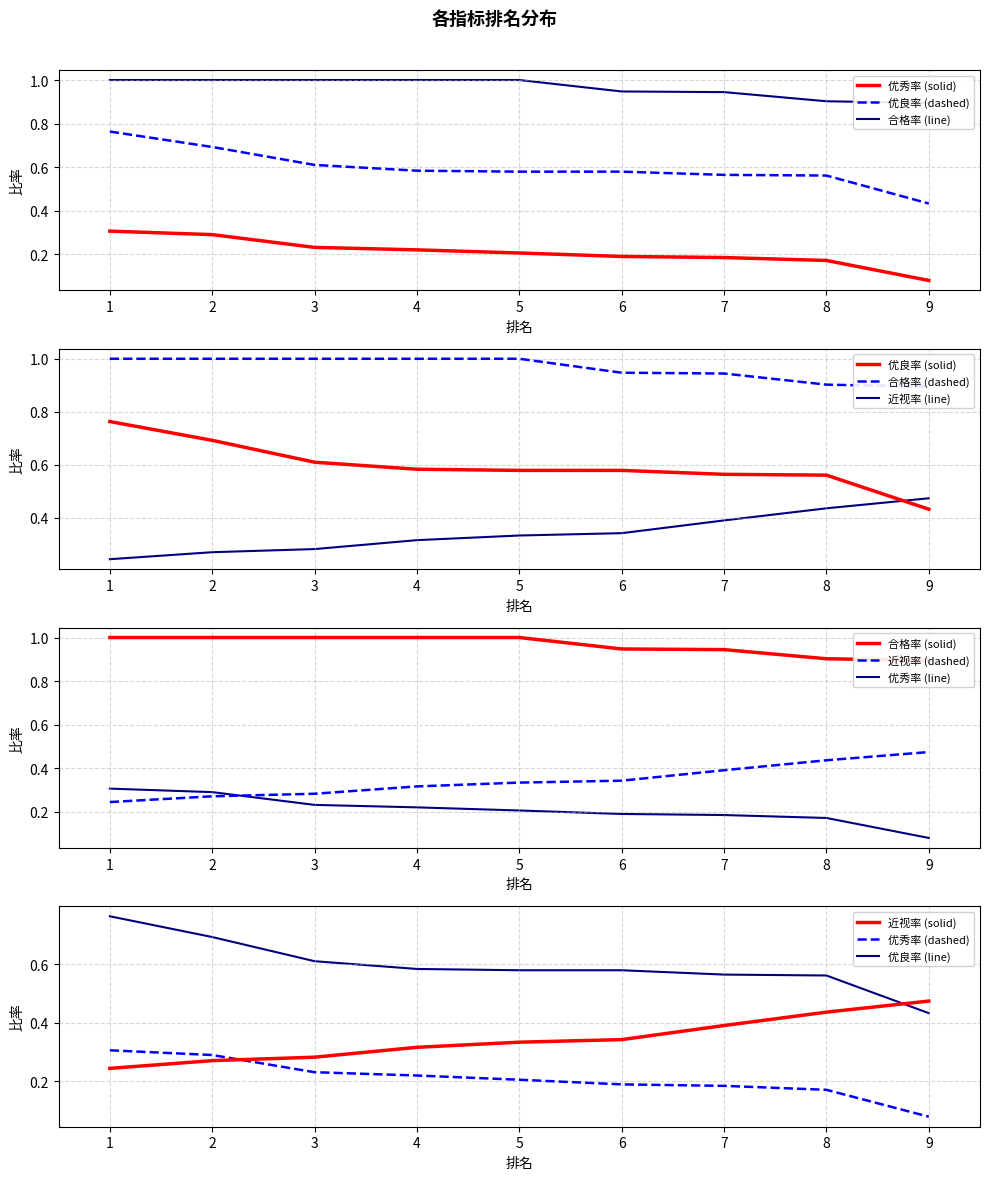

Is this an area chart (filled region under the line)?

No